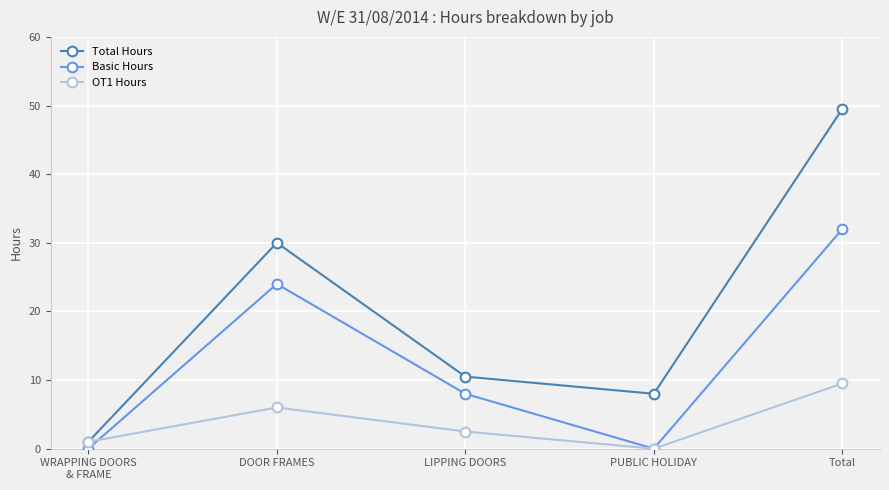

Reading left to right, transcribe all the data shown in this chart.

Total Hours: 1.0	30.0	10.5	8.0	49.5
Basic Hours: 0.0	24.0	8.0	0.0	32.0
OT1 Hours: 1.0	6.0	2.5	0.0	9.5